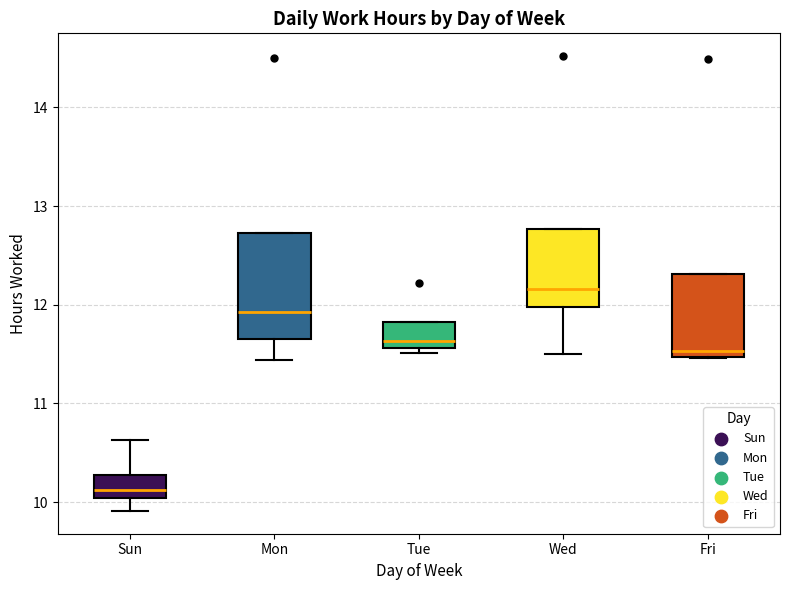

Which box is the tallest, from its lower edge to its upper edge?

Mon